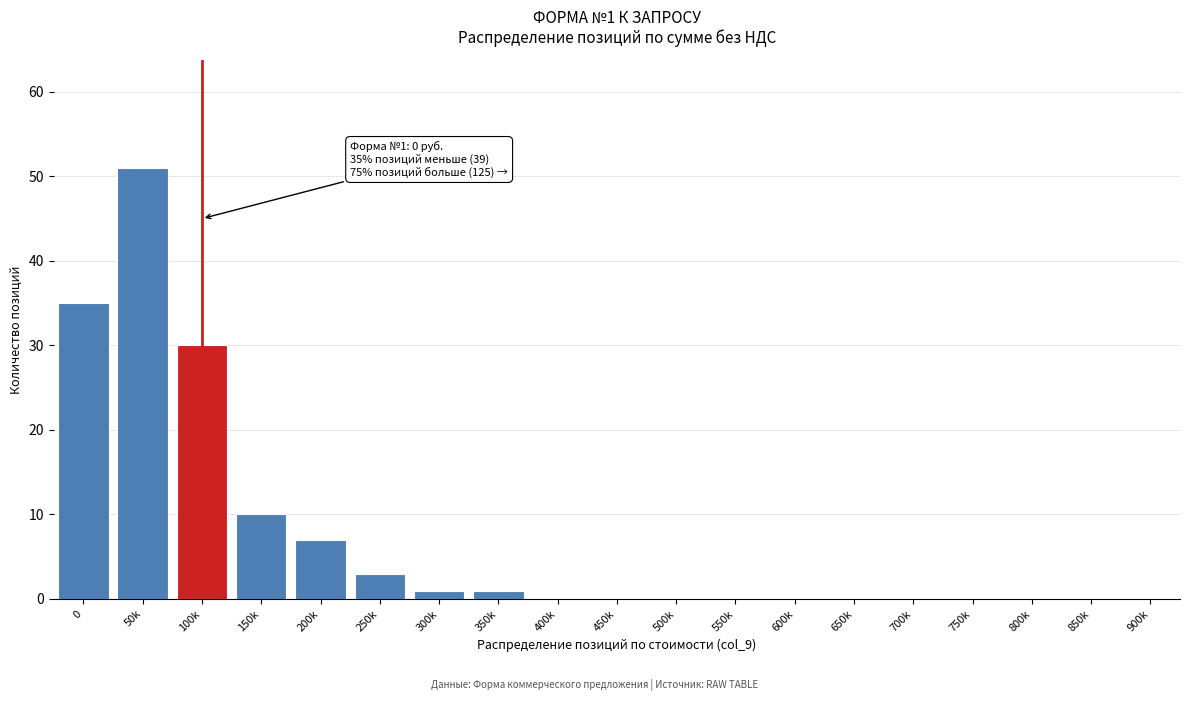

Reading left to right, what are all the values shown in this chart?

0=35	50k=51	100k=30	150k=10	200k=7	250k=3	300k=1	350k=1	400k=0	450k=0	500k=0	550k=0	600k=0	650k=0	700k=0	750k=0	800k=0	850k=0	900k=0